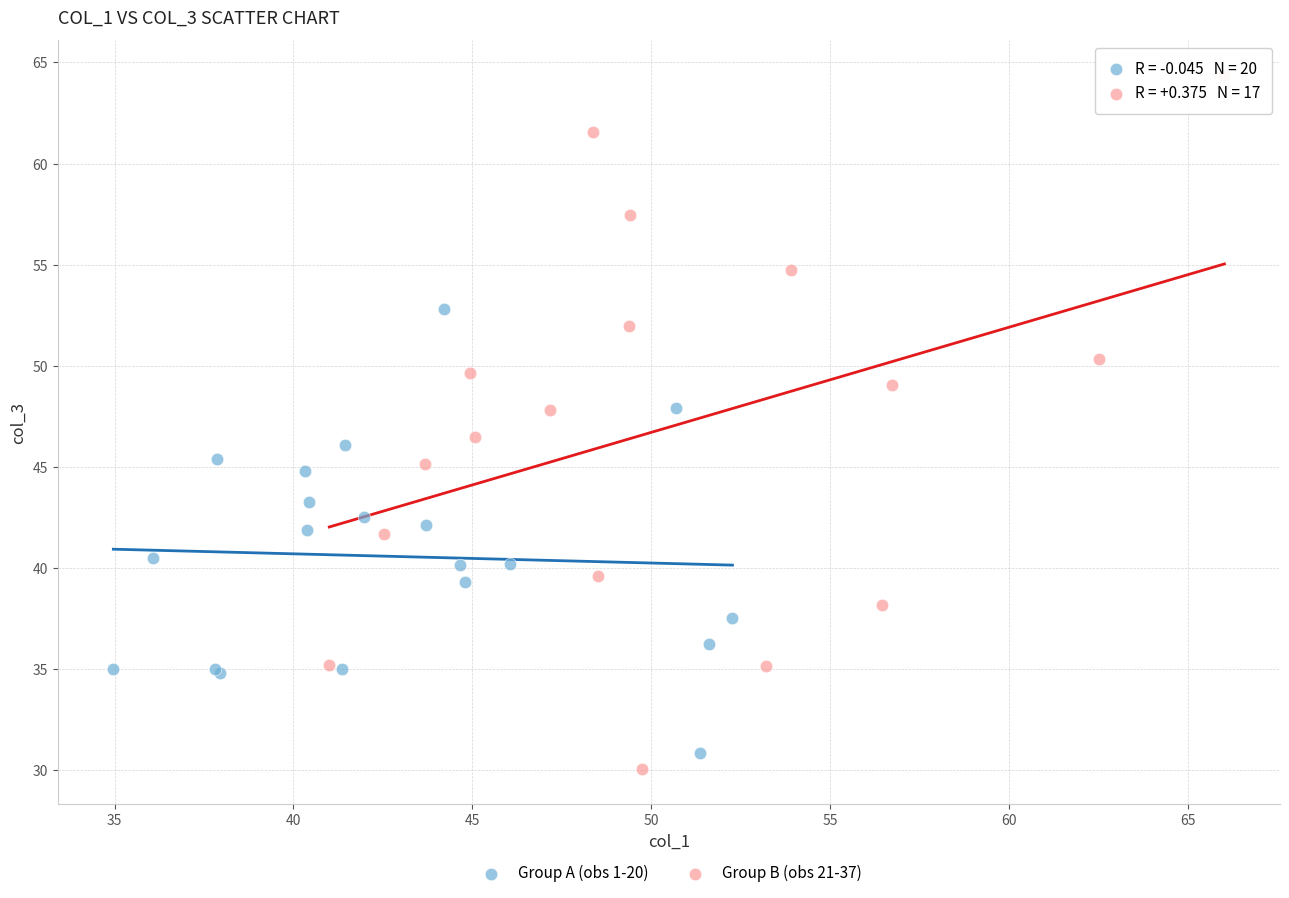

Which series contains the lowest Y value?

Group B (obs 21-37)